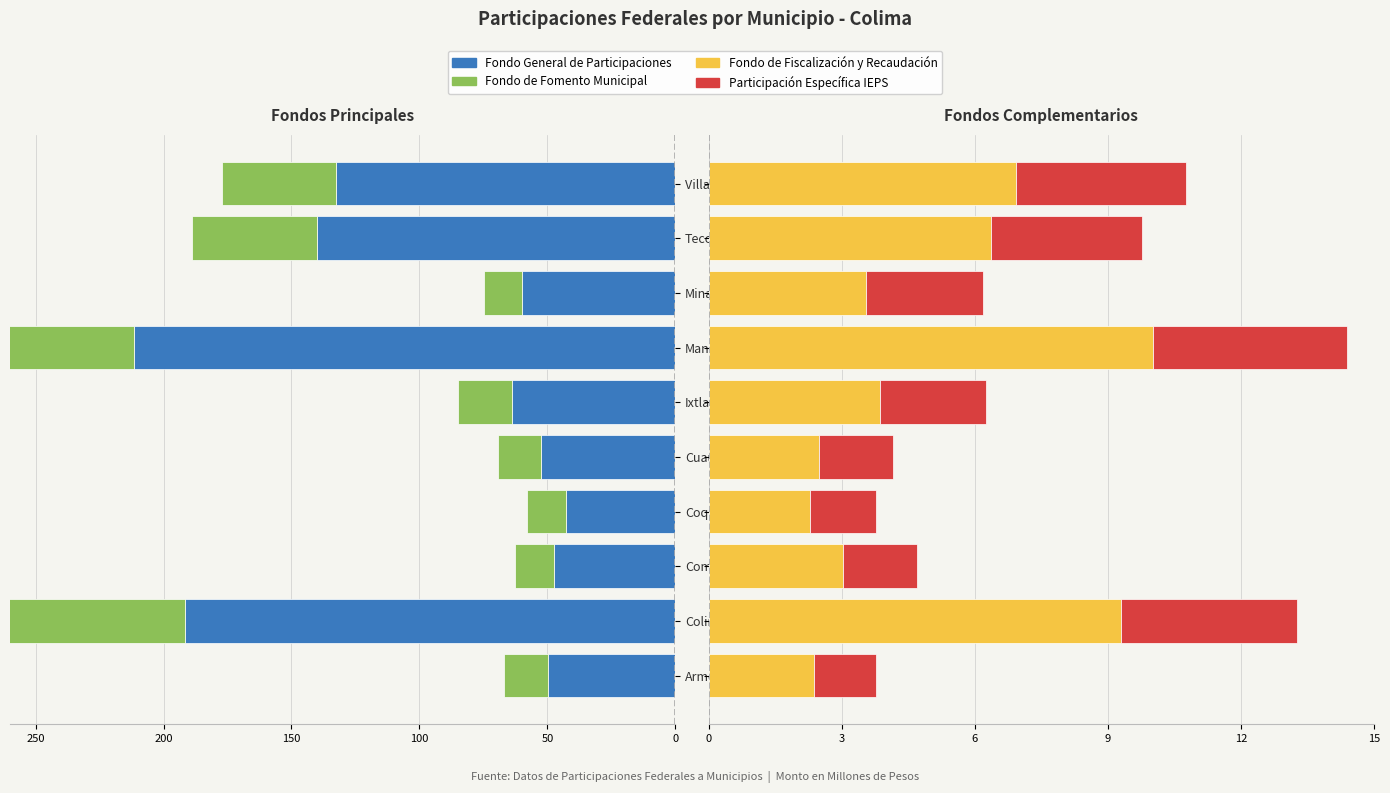

At how many categories does at least one series exceed -136?

10